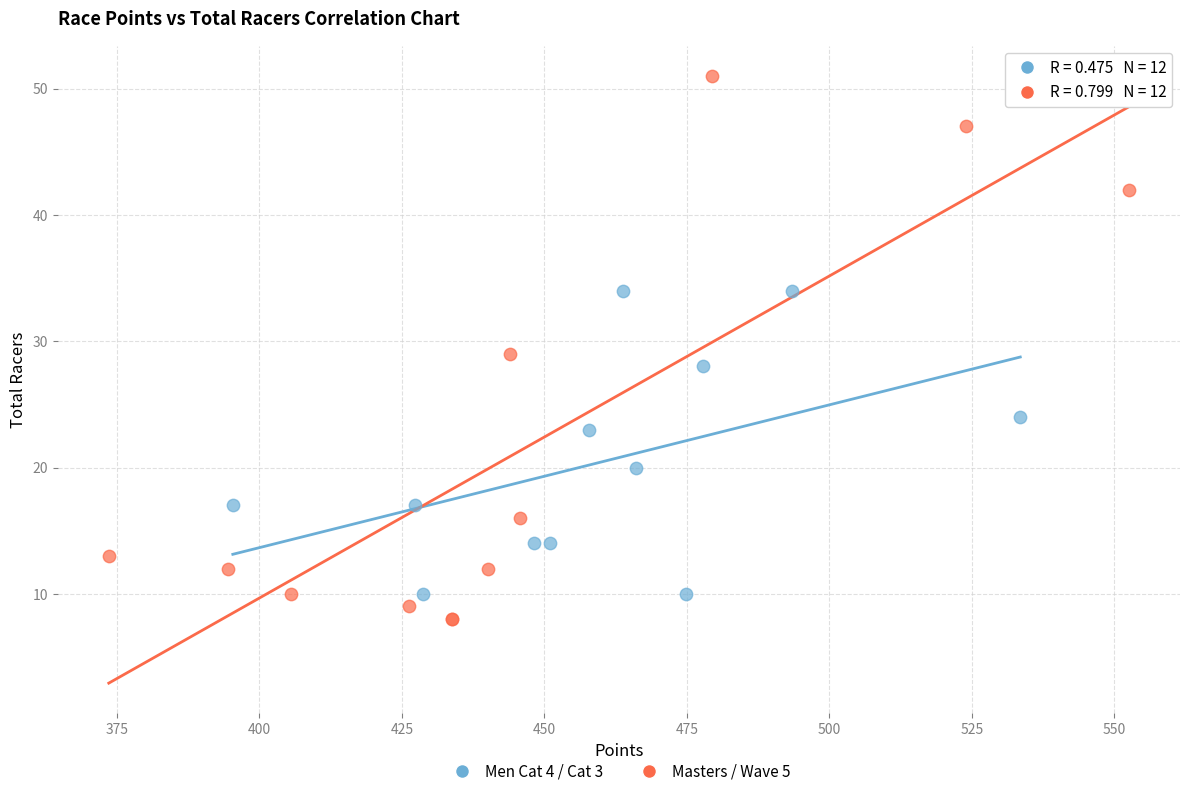

Which series reaches the maximum Y coordinate?

Masters / Wave 5